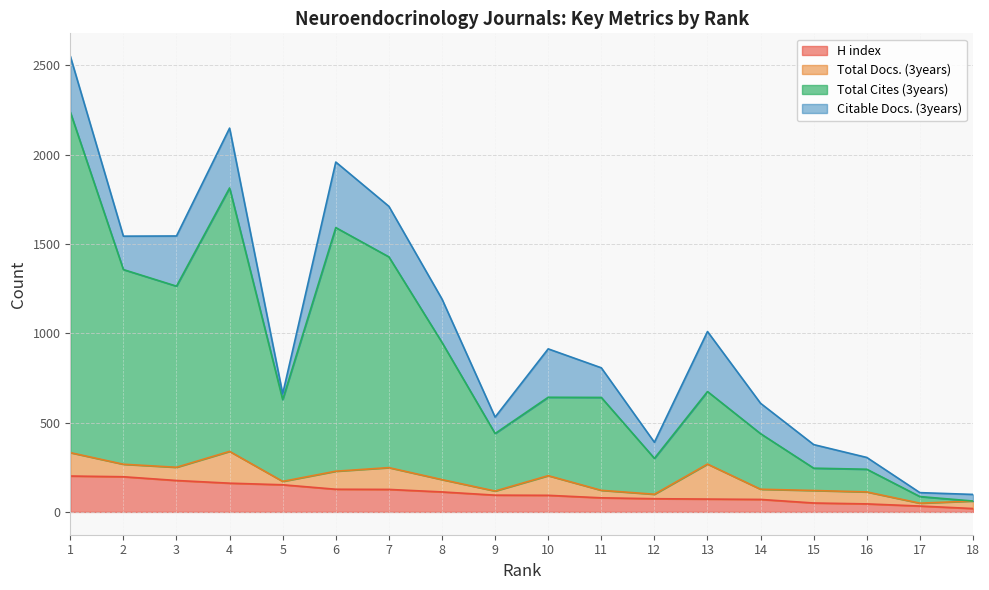

Does the chart display data point markers on the line(s)?

No